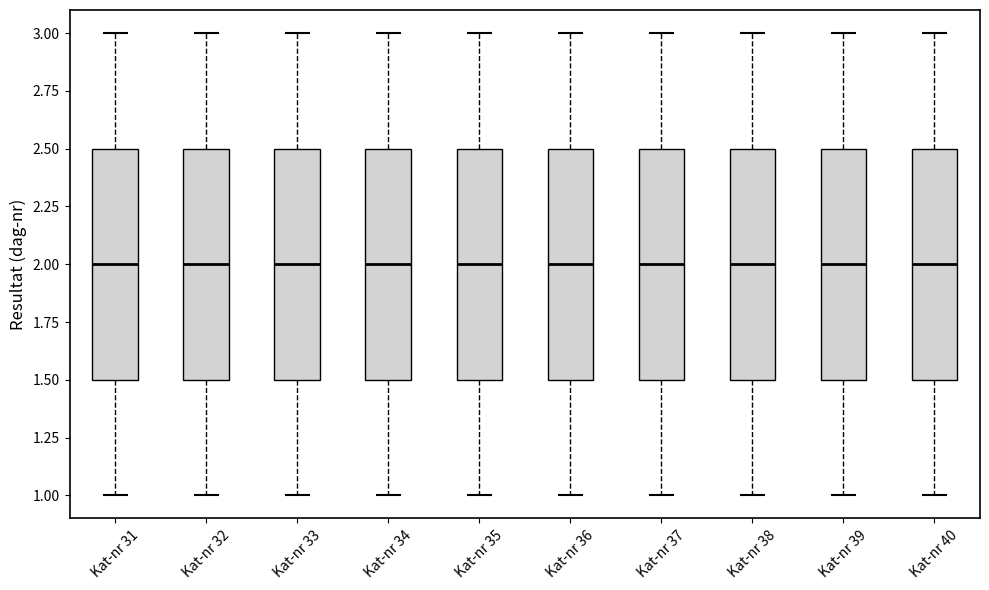

Reading left to right, transcribe this box plot: for each box, give where its median line is, the range the box spans, and where its two whiskers end, as read against the y-axis. The values are not printed on the chart, so give them approximately, as read against the axis.

Kat-nr 31: median 2.0, box 1.5 to 2.5, whiskers 1.0 to 3.0
Kat-nr 32: median 2.0, box 1.5 to 2.5, whiskers 1.0 to 3.0
Kat-nr 33: median 2.0, box 1.5 to 2.5, whiskers 1.0 to 3.0
Kat-nr 34: median 2.0, box 1.5 to 2.5, whiskers 1.0 to 3.0
Kat-nr 35: median 2.0, box 1.5 to 2.5, whiskers 1.0 to 3.0
Kat-nr 36: median 2.0, box 1.5 to 2.5, whiskers 1.0 to 3.0
Kat-nr 37: median 2.0, box 1.5 to 2.5, whiskers 1.0 to 3.0
Kat-nr 38: median 2.0, box 1.5 to 2.5, whiskers 1.0 to 3.0
Kat-nr 39: median 2.0, box 1.5 to 2.5, whiskers 1.0 to 3.0
Kat-nr 40: median 2.0, box 1.5 to 2.5, whiskers 1.0 to 3.0